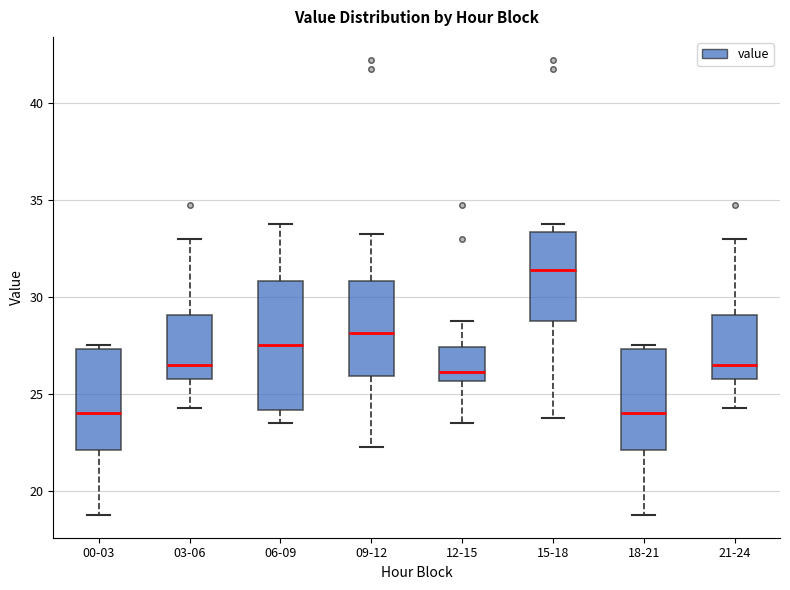

Which box's median line is the highest?

15-18